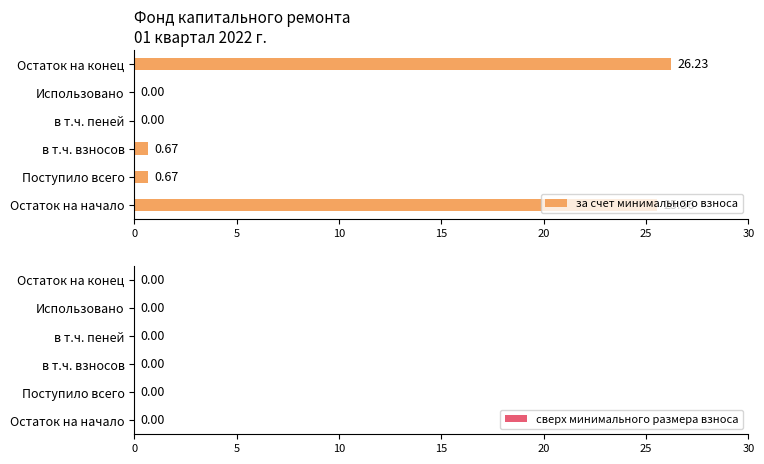

At which category does the chart reach its peak across all series?

Остаток на конец